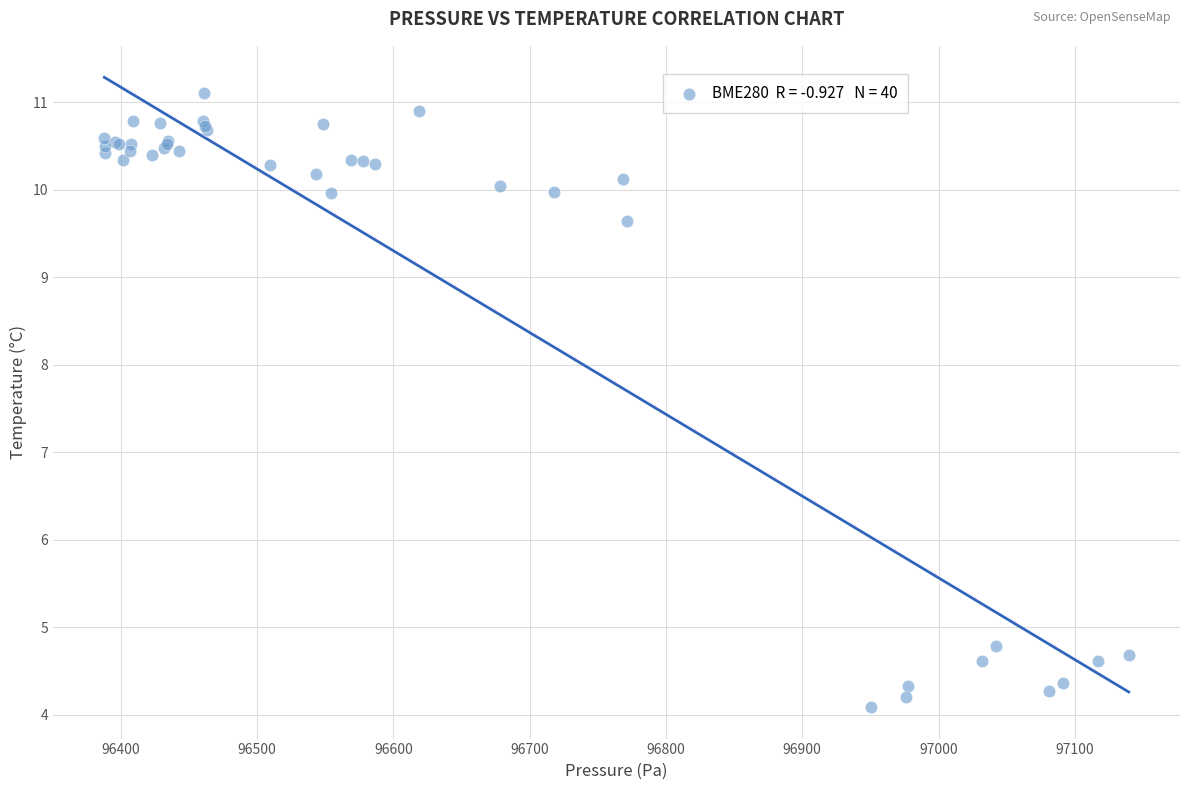

What Y value in the scatter plot is closest to 7?

4.8